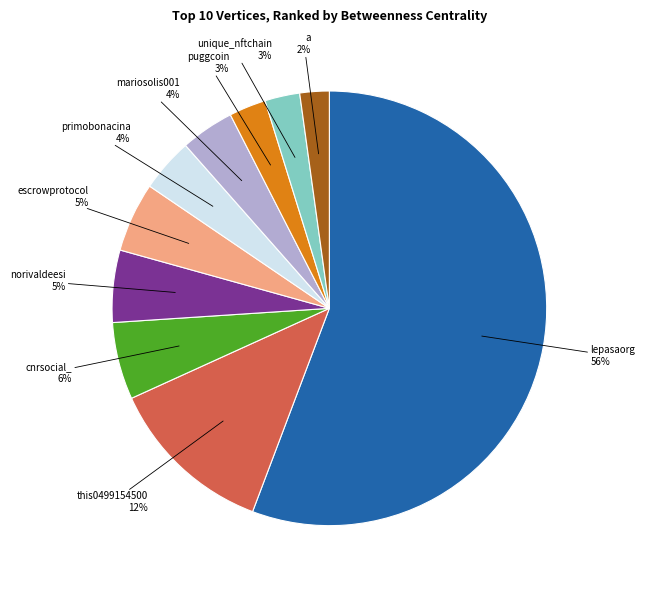

To the nearest percent, what is the combined percentage of primobonacina and a?

6%